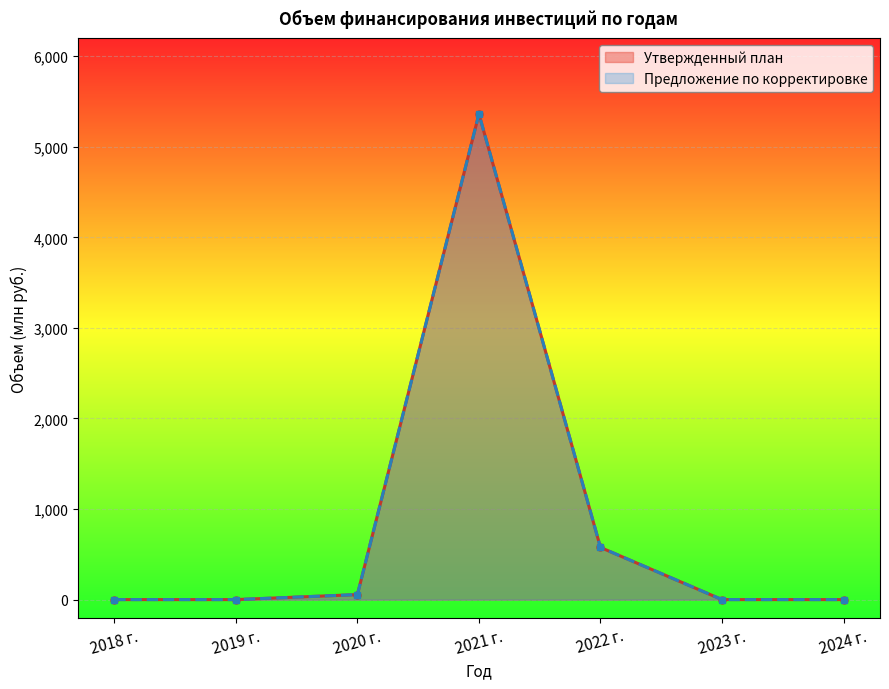

True or false: Предложение по корректировке and Утвержденный план intersect in this chart.

False